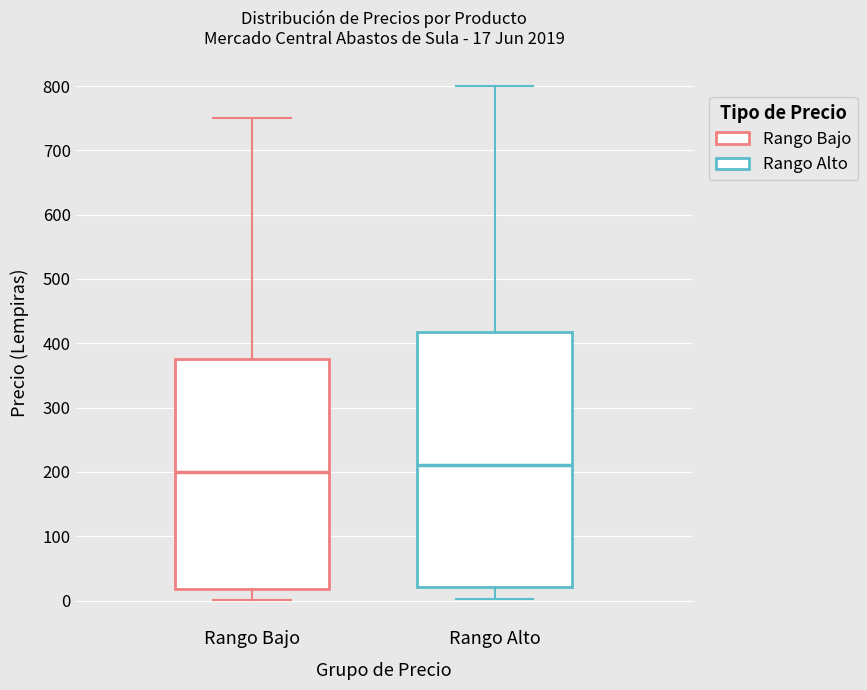

Comparing the boxes themselves (not the whiskers), which one is the tallest?

Rango Alto